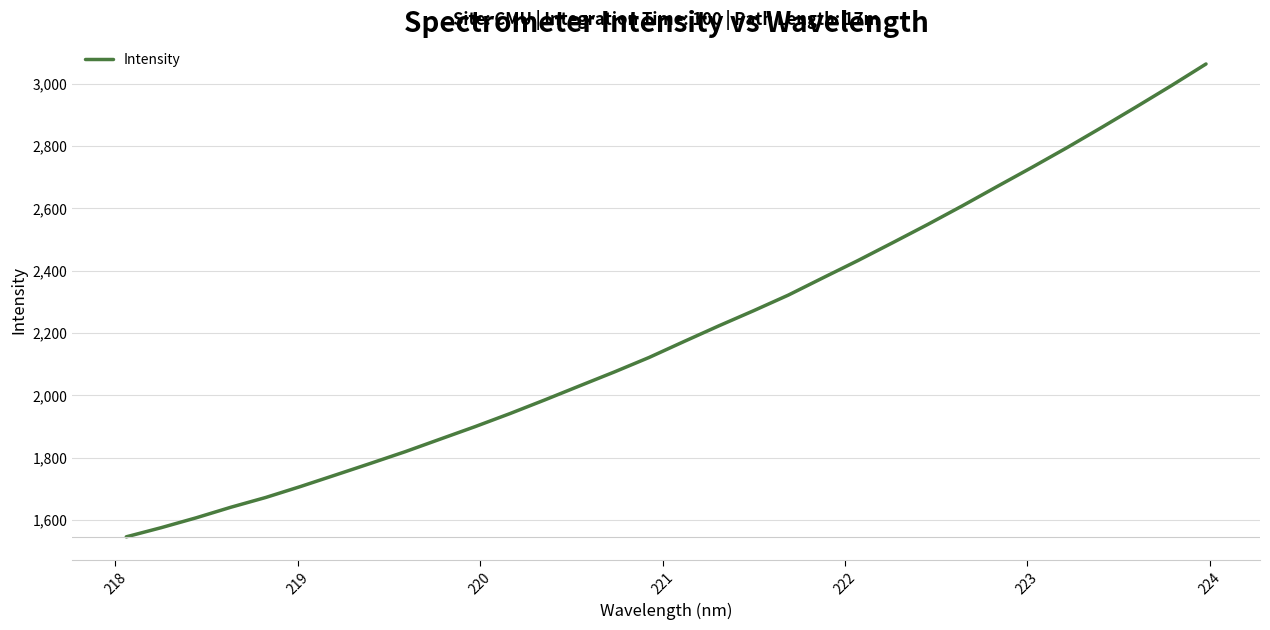

Reading left to right, transcribe all the data shown in this chart.

1546.1	1575.5	1607.0	1641.1	1672.4	1707.7	1744.5	1781.6	1819.3	1859.4	1899.5	1941.3	1985.1	2030.2	2075.0	2121.6	2172.7	2223.0	2271.6	2321.8	2377.6	2432.7	2490.1	2548.3	2608.3	2670.3	2731.7	2794.6	2859.7	2926.0	2993.6	3063.3